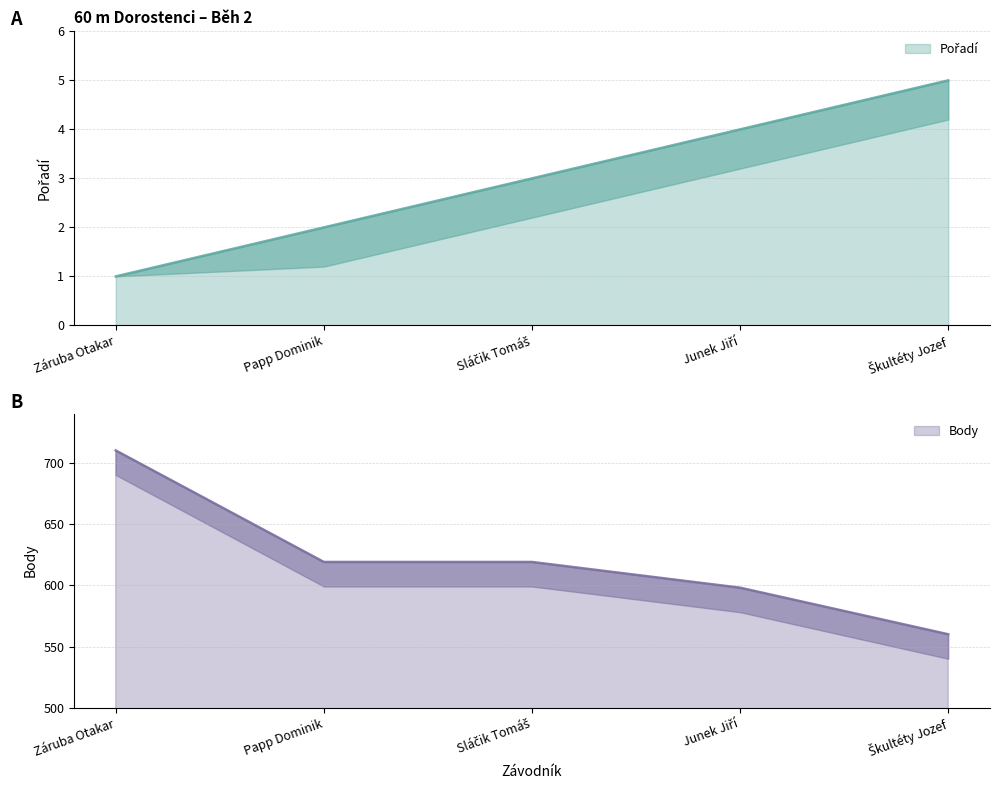

The value of Pořadí at Záruba Otakar is 1. True or false?

True